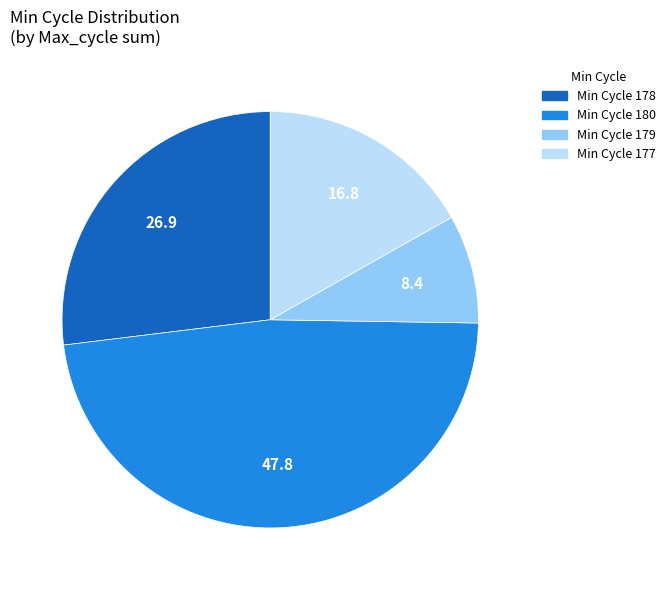

What is the smallest slice in the pie chart?

Min Cycle 179